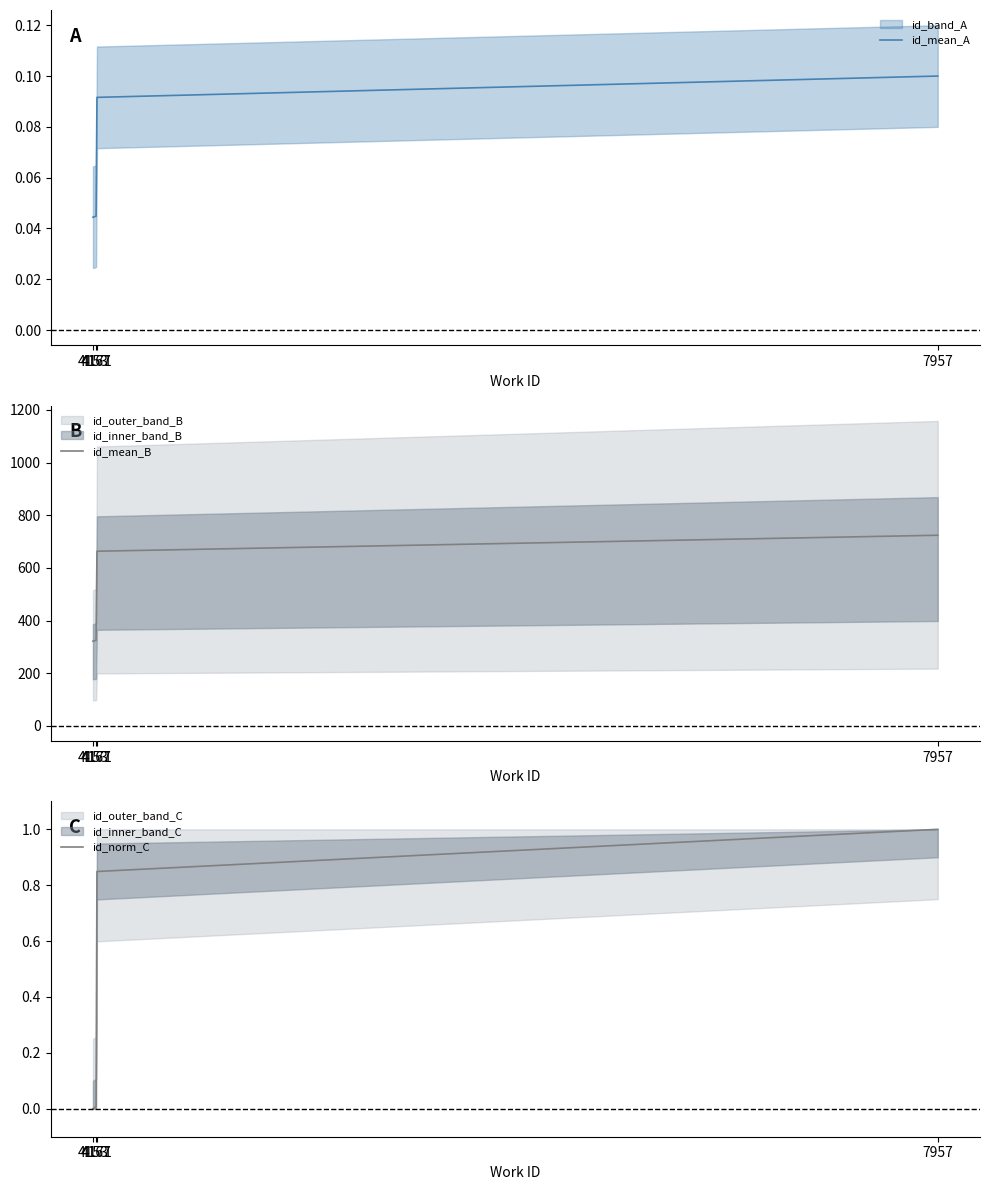

Which category has the lowest value in the id_mean_A series?

4153